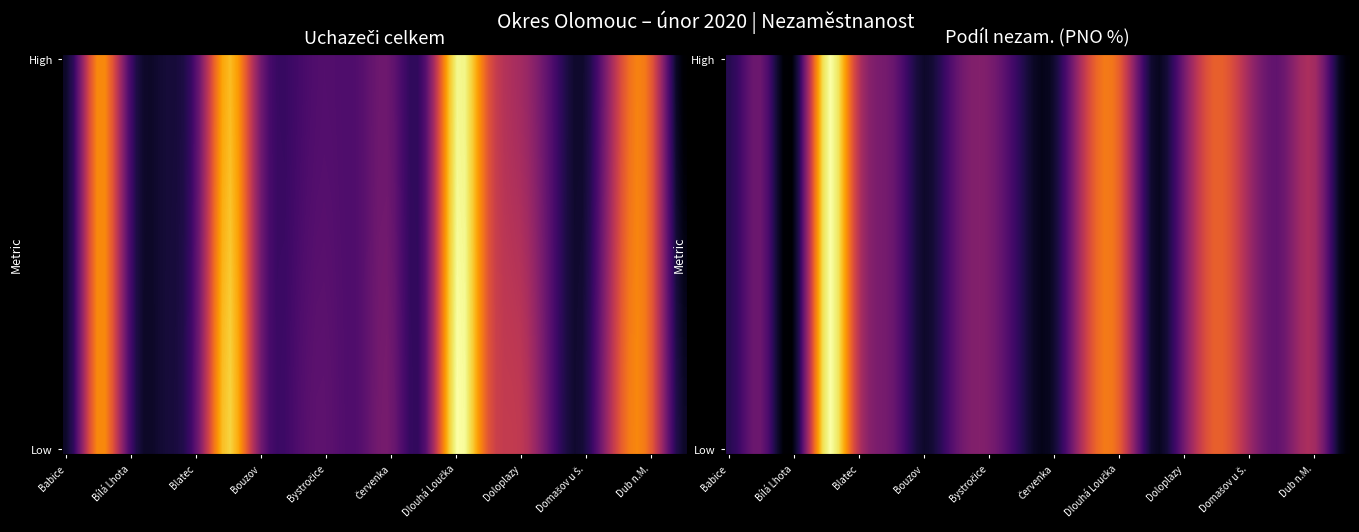

True or false: uchazeči_celkem has a value of 8.2 at 4.

False